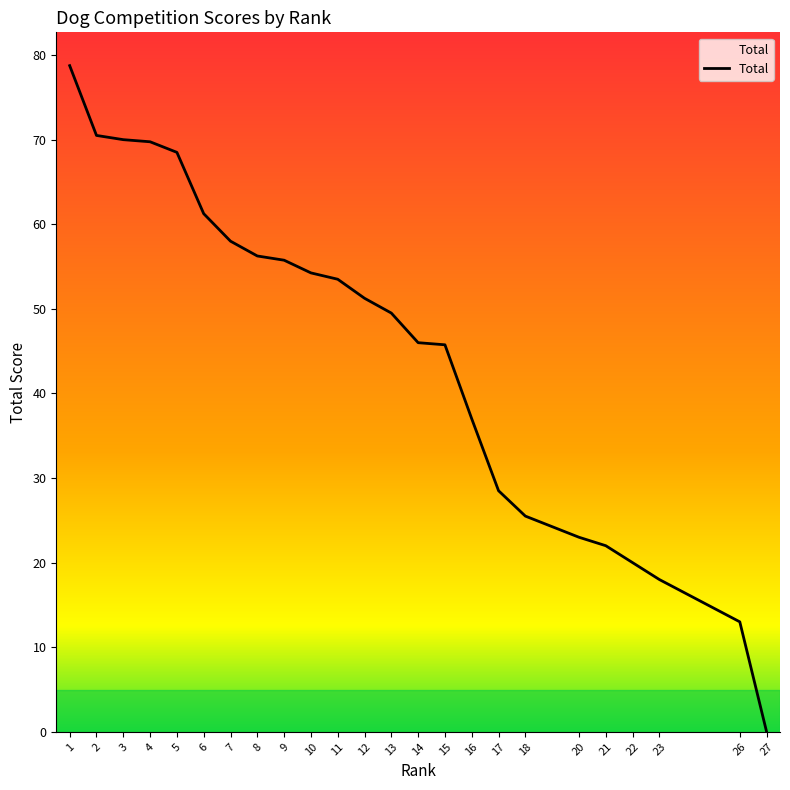

Is it true that the value at 5 is 30.5?

False